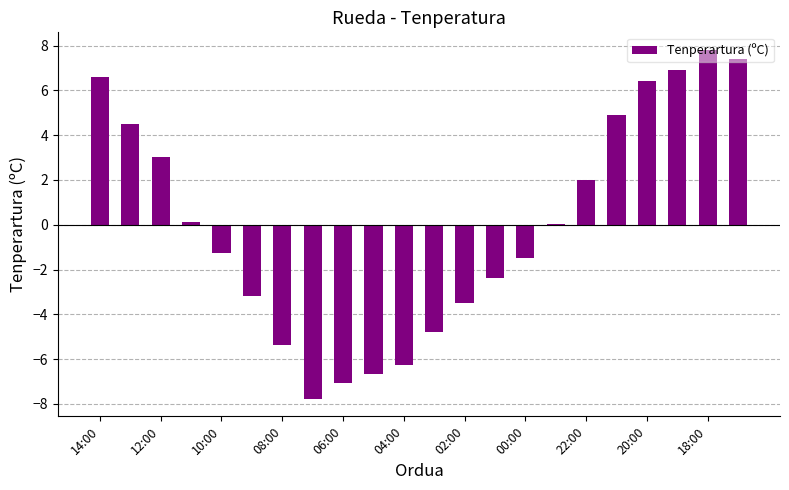

What is the greatest value displayed?

7.8